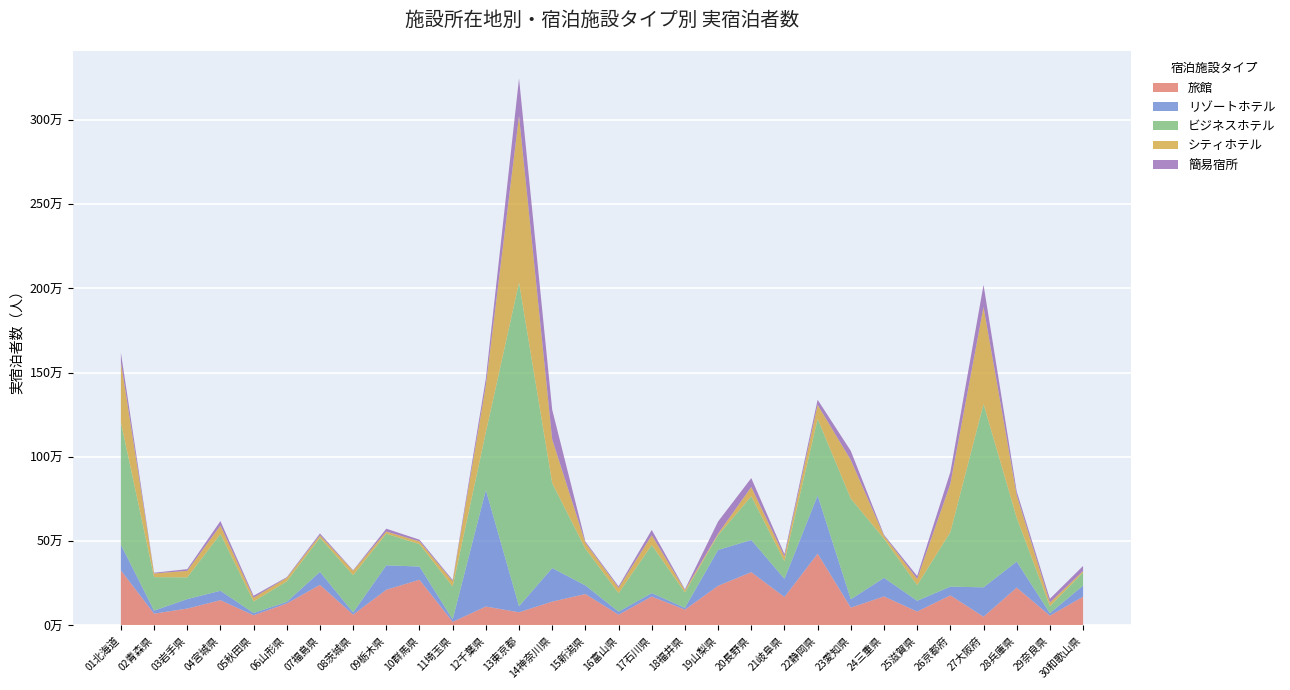

Reading left to right, extract all data points from this chart.

旅館: 326970	70370	100430	150060	60770	130550	241020	64180	212220	271240	21790	112370	78300	141660	186610	64030	171770	94090	235360	316460	168920	426170	106030	172310	82790	178960	51950	224840	58380	170740
リゾートホテル: 152700	18060	56150	55920	13070	9350	77100	12940	144710	78520	14590	691660	36080	199060	51090	18080	20390	10750	212820	191030	107930	345100	49460	110420	63870	51500	174430	154220	14790	65890
ビジネスホテル: 726880	198580	128860	337080	68860	122140	202880	221580	187660	133040	195140	342510	1920540	503820	217960	110000	284890	91660	88340	259170	103980	454300	597400	232450	92880	323050	1087430	260000	41450	77510
シティホテル: 355790	21760	38640	50270	22360	20810	14340	26110	12930	16250	31130	277790	989640	260130	34460	31090	58150	13280	8650	55320	27830	83520	229000	17160	36830	286860	576150	134060	21240	9150
簡易宿所: 57380	4400	10160	26390	11410	3880	10820	2990	16840	10030	7340	41090	222410	175680	8340	8970	31860	5040	72050	52690	15340	30530	54100	6000	17360	70080	131890	22430	22430	30160